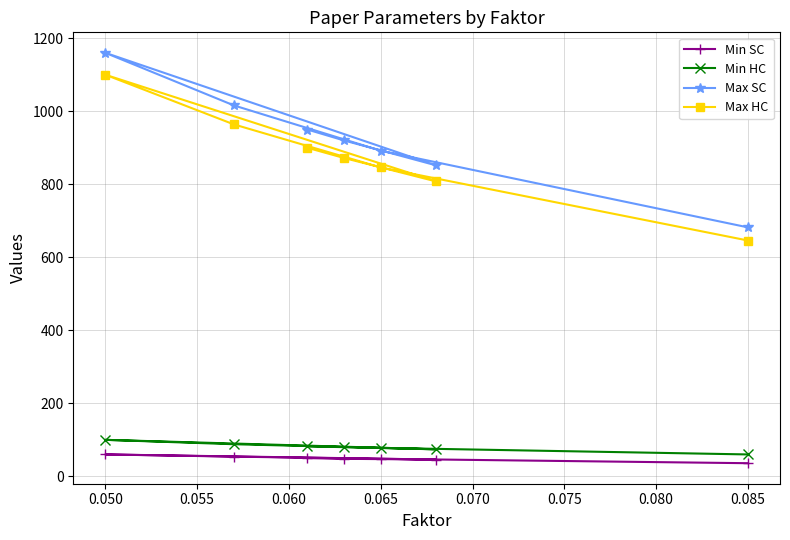

What is the smallest value displayed?

36